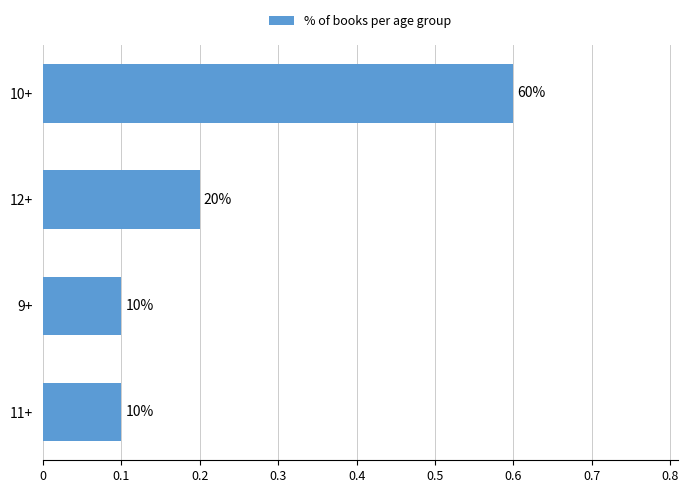

Are the bars horizontal?

Yes